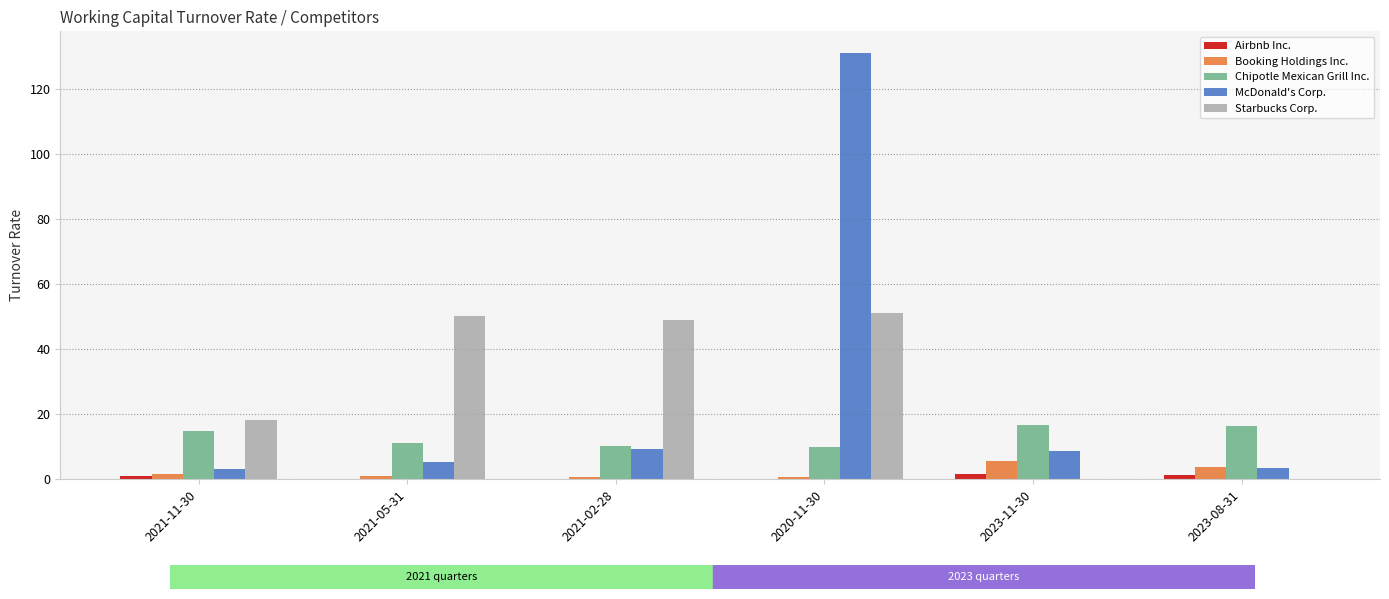

Are the bars grouped side by side (vs. stacked)?

Yes